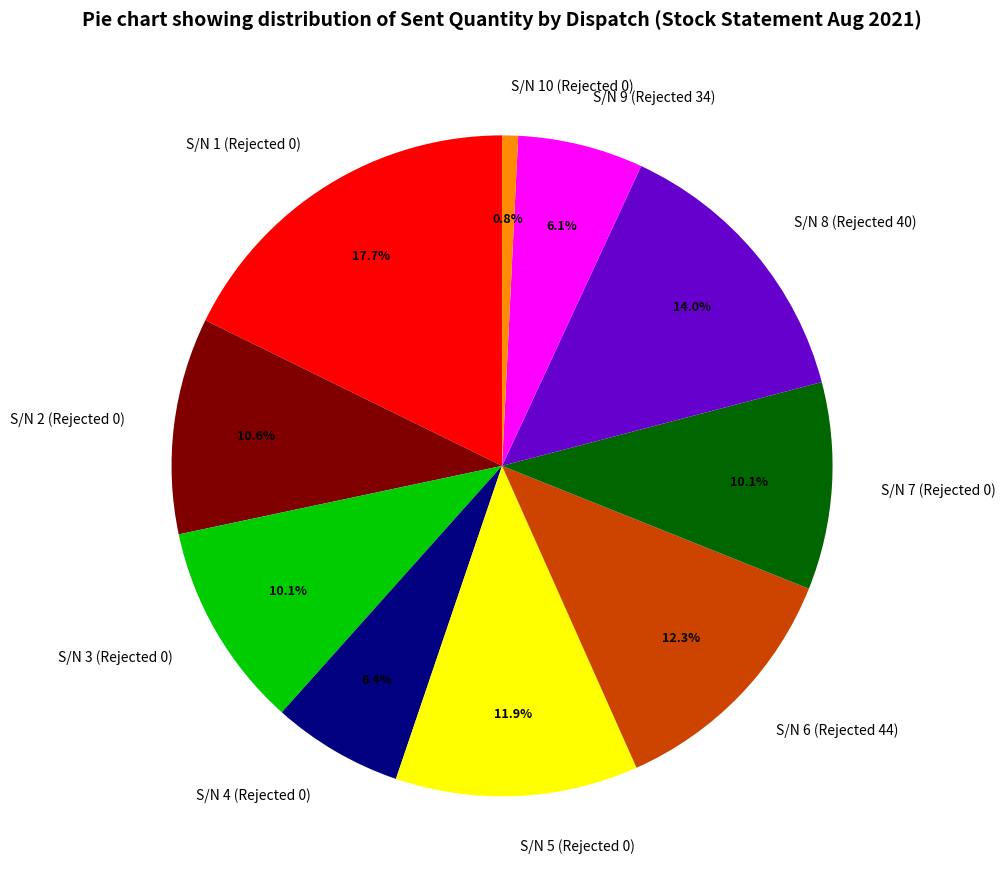

What portion of the pie excludes S/N 2 (Rejected 0)?

89.4%